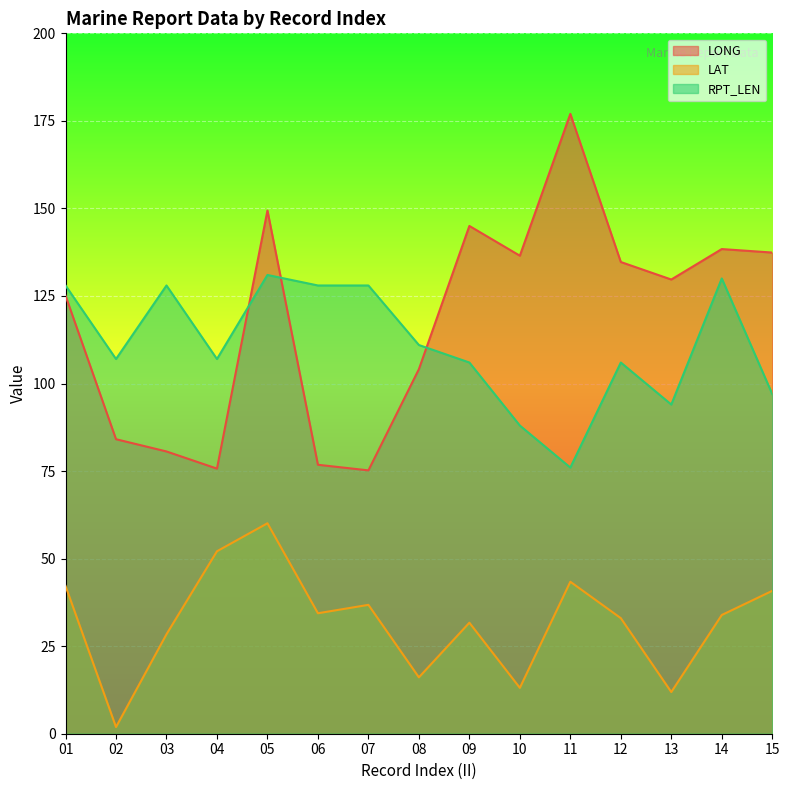

Where is the first local minimum for LAT?

02